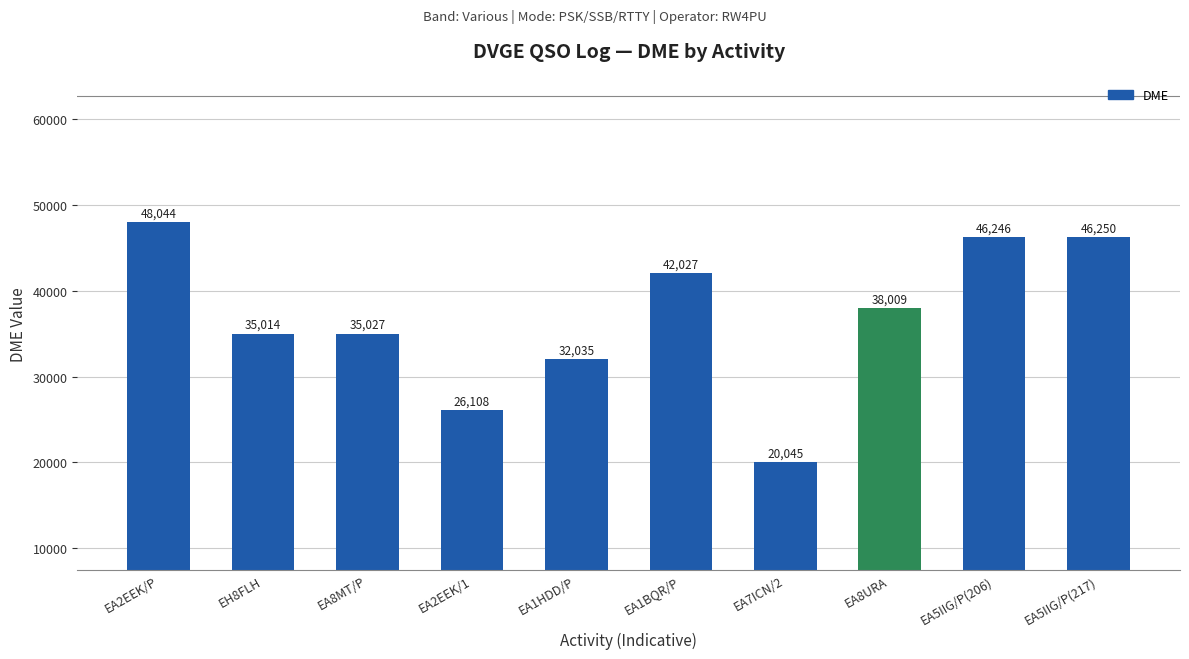

What is the label of the 3rd bar from the right?

EA8URA